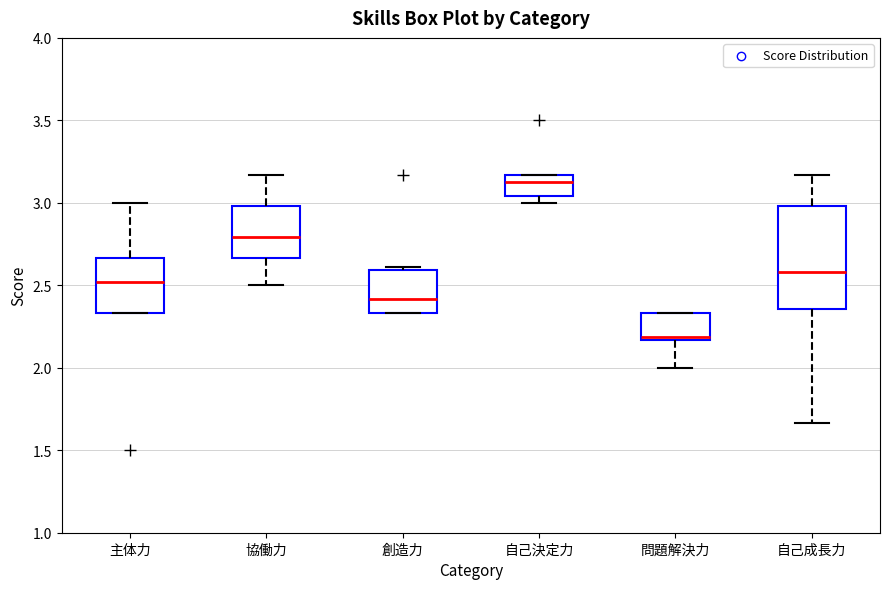

Reading left to right, transcribe this box plot: for each box, give where its median line is, the range the box spans, and where its two whiskers end, as read against the y-axis. The values are not printed on the chart, so give them approximately, as read against the axis.

主体力: median 2.50, box 2.35 to 2.65, whiskers 2.35 to 3.00
協働力: median 2.80, box 2.65 to 3.00, whiskers 2.50 to 3.15
創造力: median 2.40, box 2.35 to 2.60, whiskers 2.35 to 2.60 (just above the box's upper edge)
自己決定力: median 3.15 (just below the box's upper edge), box 3.05 to 3.15, whiskers 3.00 to 3.15
問題解決力: median 2.20, box 2.15 to 2.35, whiskers 2.00 to 2.35
自己成長力: median 2.60, box 2.35 to 3.00, whiskers 1.65 to 3.15